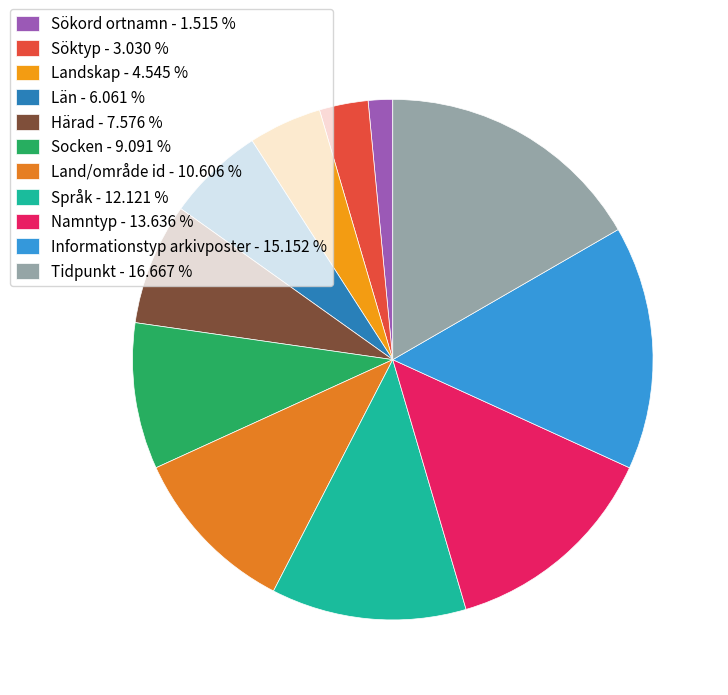

What is the largest slice in the pie chart?

Tidpunkt